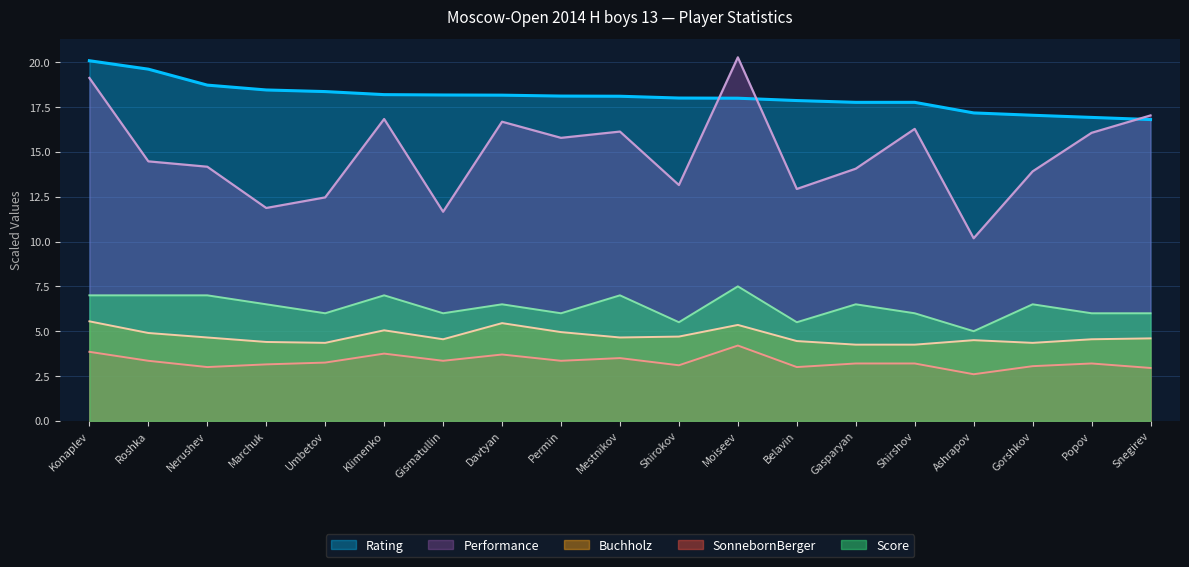

Does the chart have visible grid lines?

Yes